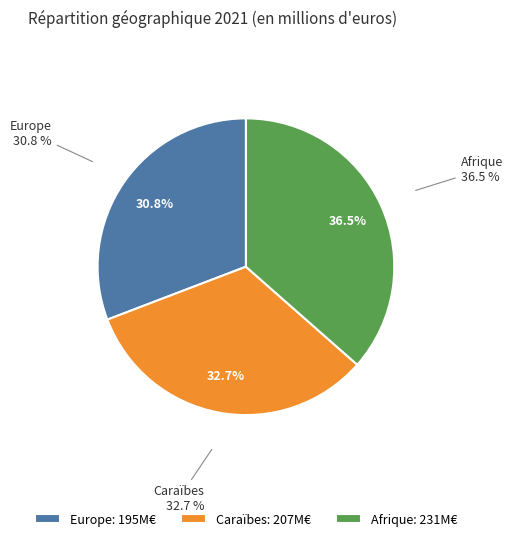

The Caraïbes slice represents 22% of the pie. True or false?

False